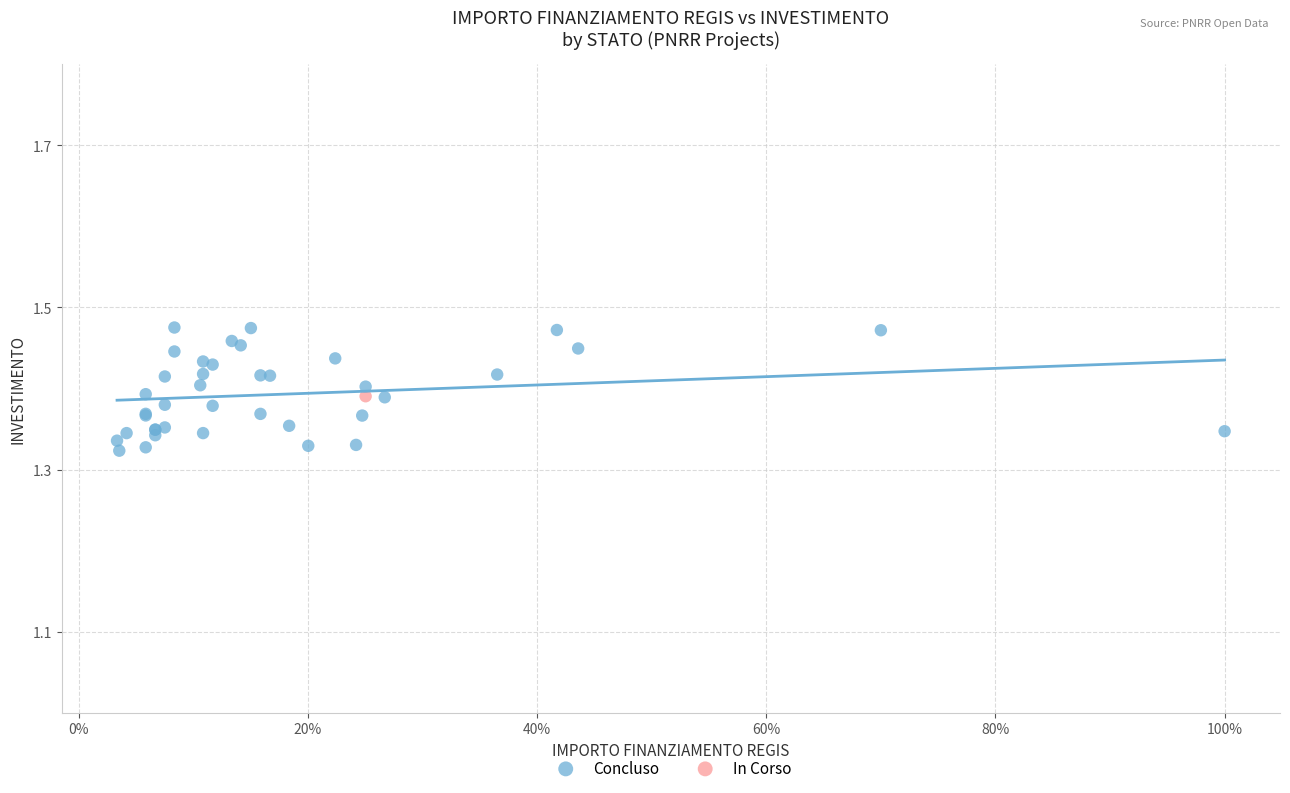

What are all the series names shown in the legend?

Concluso, In Corso